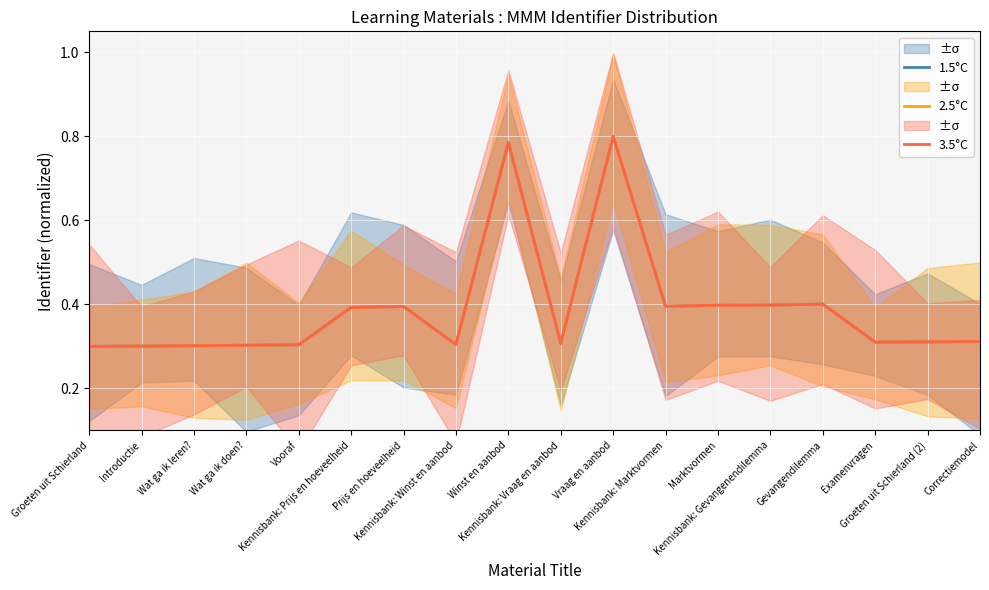

Reading left to right, transcribe all the data shown in this chart.

1.5°C: Groeten uit Schierland=0.3	Introductie=0.3	Wat ga ik leren?=0.3	Wat ga ik doen?=0.3	Vooraf=0.3	Kennisbank: Prijs en hoeveelheid=0.4	Prijs en hoeveelheid=0.4	Kennisbank: Winst en aanbod=0.3	Winst en aanbod=0.8	Kennisbank: Vraag en aanbod=0.3	Vraag en aanbod=0.8	Kennisbank: Marktvormen=0.4	Marktvormen=0.4	Kennisbank: Gevangenendilemma=0.4	Gevangendilemma=0.4	Examenvragen=0.3	Groeten uit Schierland (2)=0.3	Correctiemodel=0.3
2.5°C: Groeten uit Schierland=0.3	Introductie=0.3	Wat ga ik leren?=0.3	Wat ga ik doen?=0.3	Vooraf=0.3	Kennisbank: Prijs en hoeveelheid=0.4	Prijs en hoeveelheid=0.4	Kennisbank: Winst en aanbod=0.3	Winst en aanbod=0.8	Kennisbank: Vraag en aanbod=0.3	Vraag en aanbod=0.8	Kennisbank: Marktvormen=0.4	Marktvormen=0.4	Kennisbank: Gevangenendilemma=0.4	Gevangendilemma=0.4	Examenvragen=0.3	Groeten uit Schierland (2)=0.3	Correctiemodel=0.3
3.5°C: Groeten uit Schierland=0.3	Introductie=0.3	Wat ga ik leren?=0.3	Wat ga ik doen?=0.3	Vooraf=0.3	Kennisbank: Prijs en hoeveelheid=0.4	Prijs en hoeveelheid=0.4	Kennisbank: Winst en aanbod=0.3	Winst en aanbod=0.8	Kennisbank: Vraag en aanbod=0.3	Vraag en aanbod=0.8	Kennisbank: Marktvormen=0.4	Marktvormen=0.4	Kennisbank: Gevangenendilemma=0.4	Gevangendilemma=0.4	Examenvragen=0.3	Groeten uit Schierland (2)=0.3	Correctiemodel=0.3